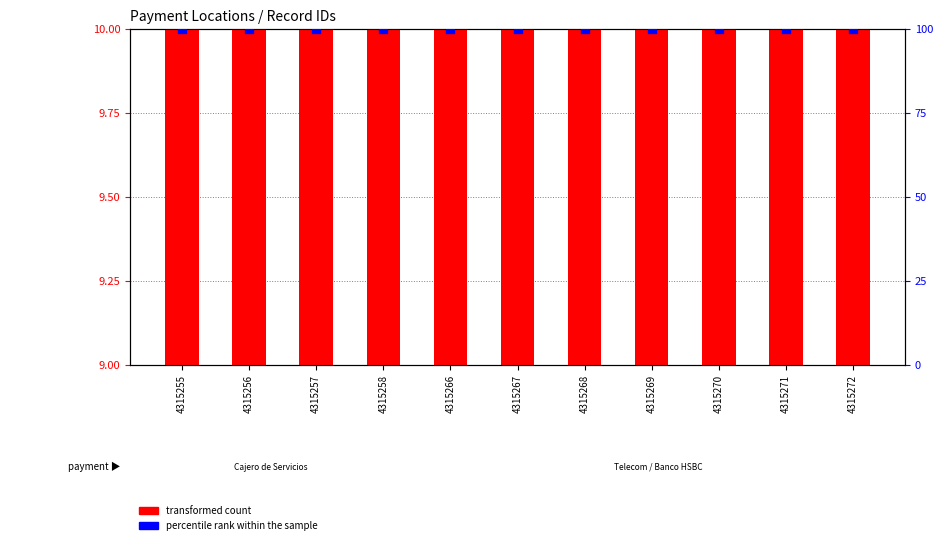

Which series contains the lowest Y value?

transformed count